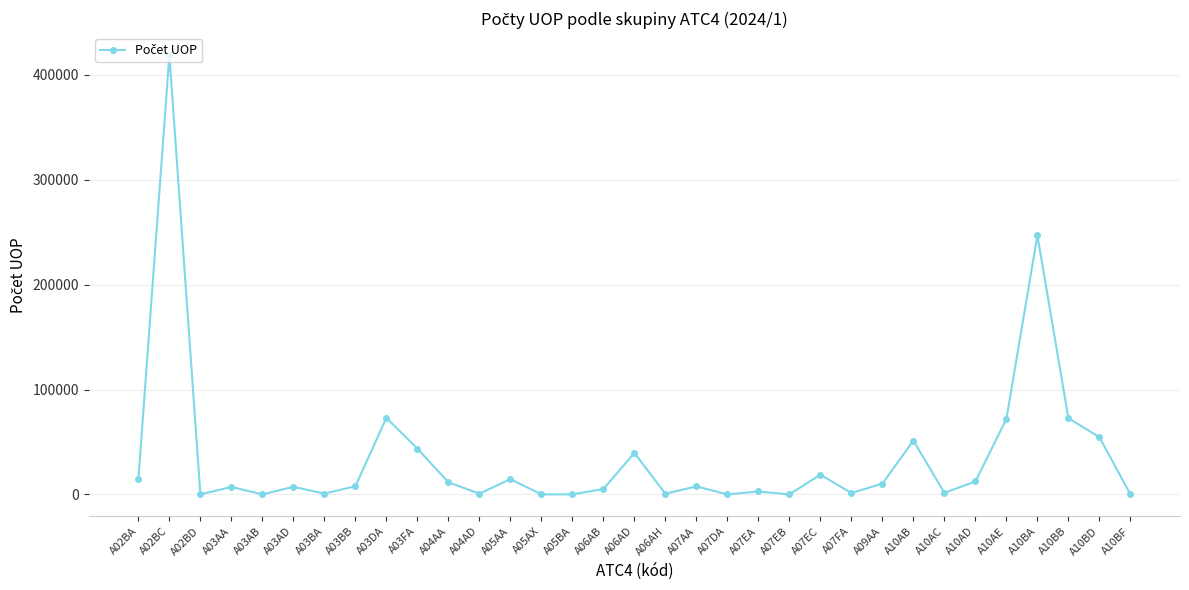

Which has a higher value, A10BA or A05AX?

A10BA